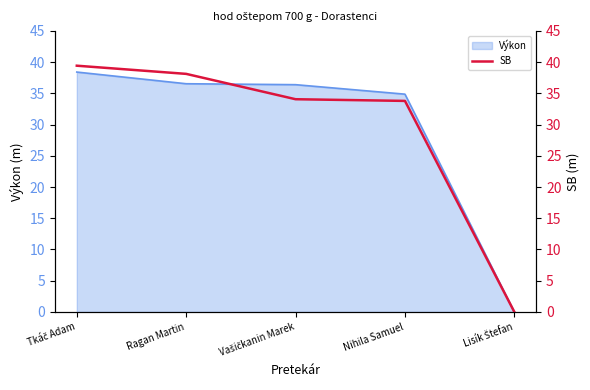

List the labels in order of value, largest first.

Tkáč Adam, Ragan Martin, Vašičkanin Marek, Nihila Samuel, Lisík Štefan